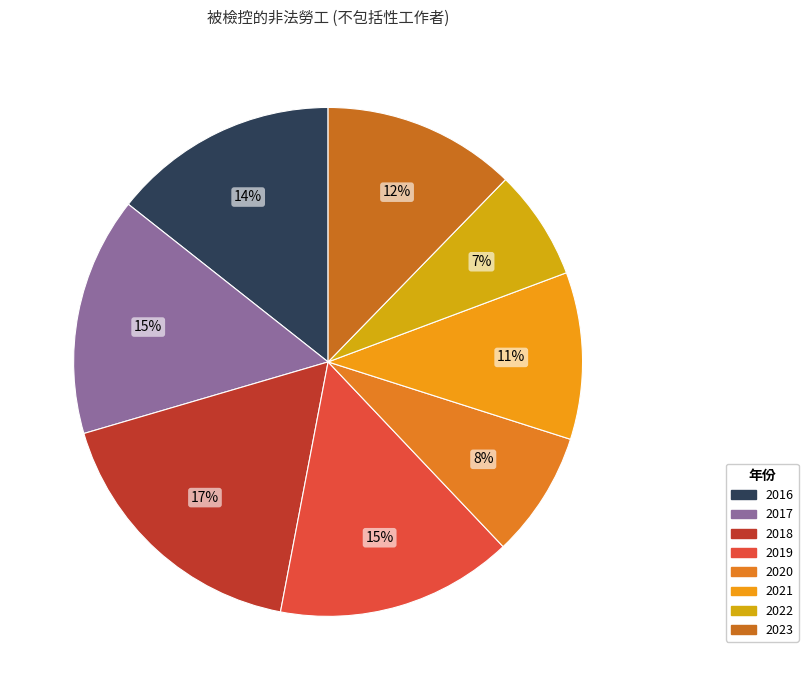

Rank the categories by value from lowest to highest.

2022, 2020, 2021, 2023, 2016, 2019, 2017, 2018